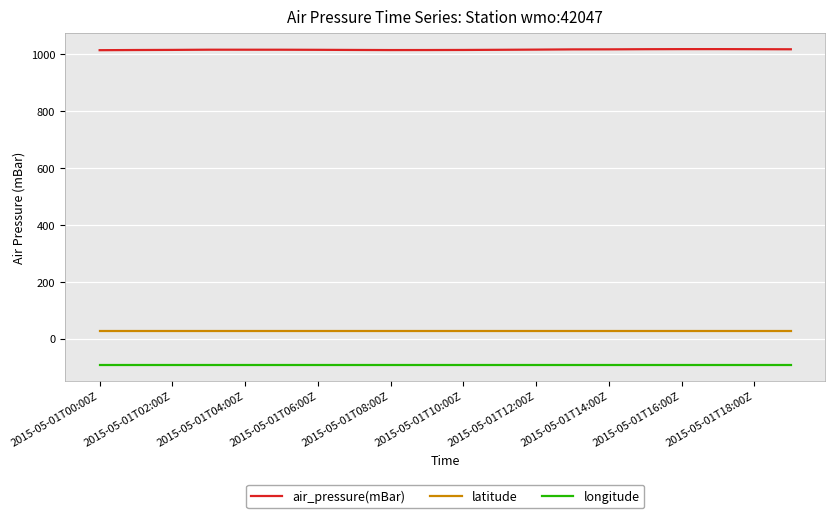

True or false: longitude and latitude cross at least once.

False